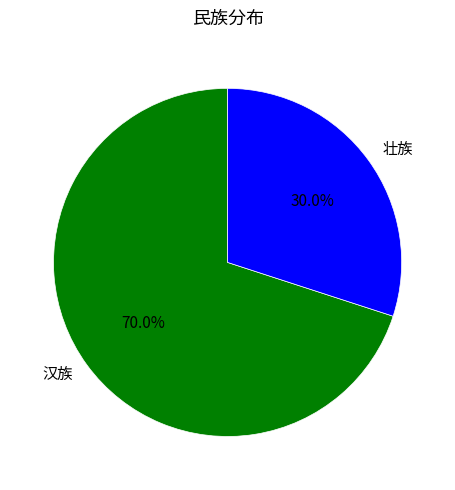

What is the total percentage of 汉族 and 壮族?

100.0%